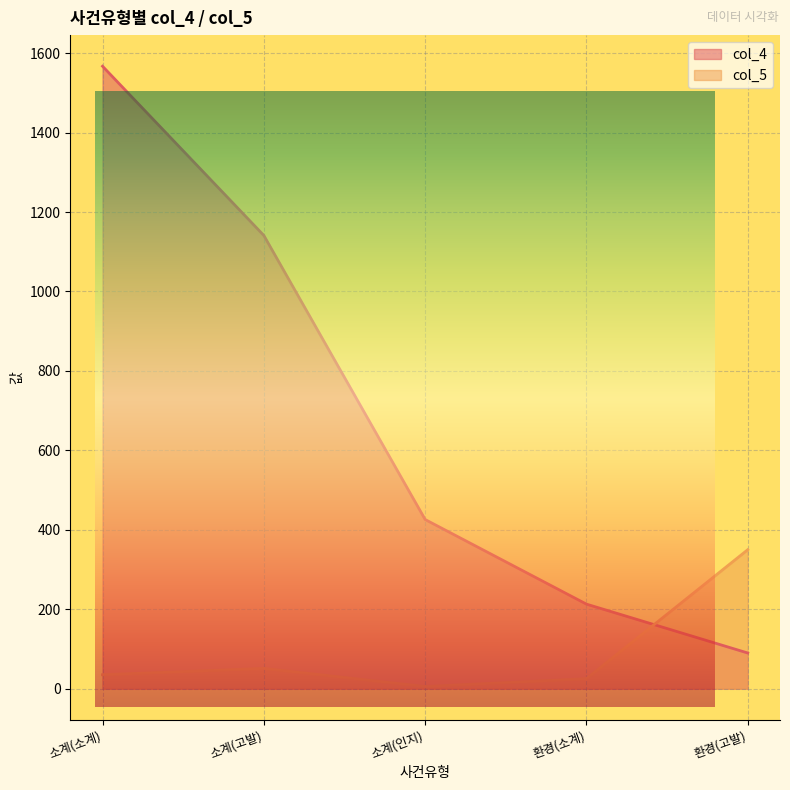

The col_5 series shows 350.0 at 환경(고발). True or false?

True